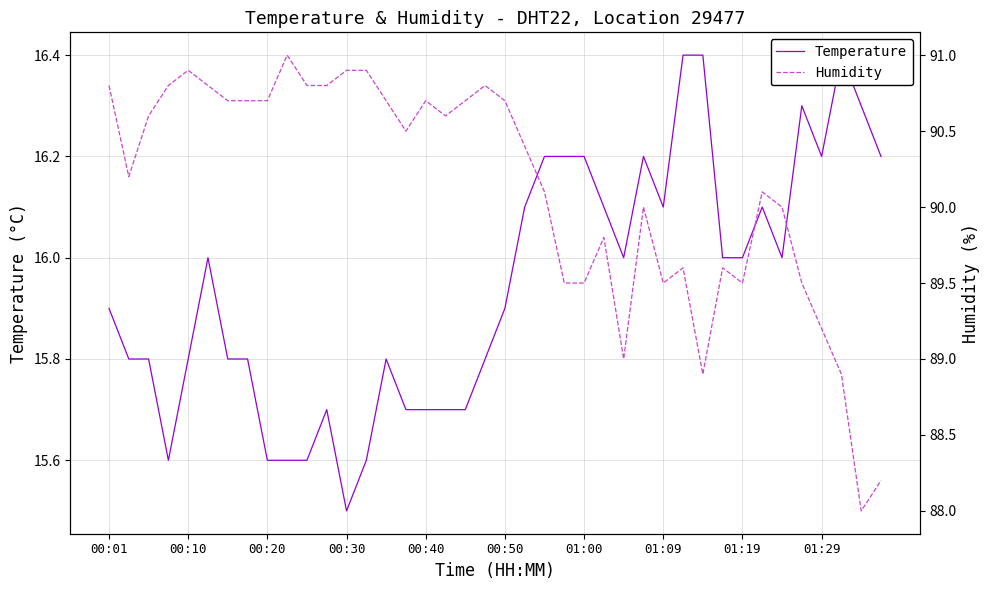

True or false: Temperature and Humidity intersect in this chart.

False